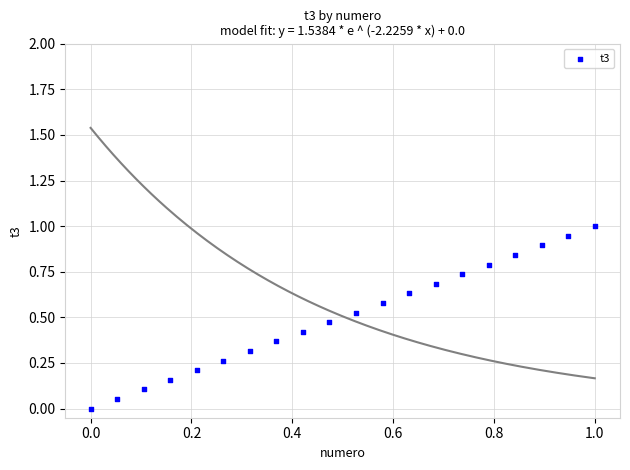

What is the range of Y values (max minus min)?

1.0